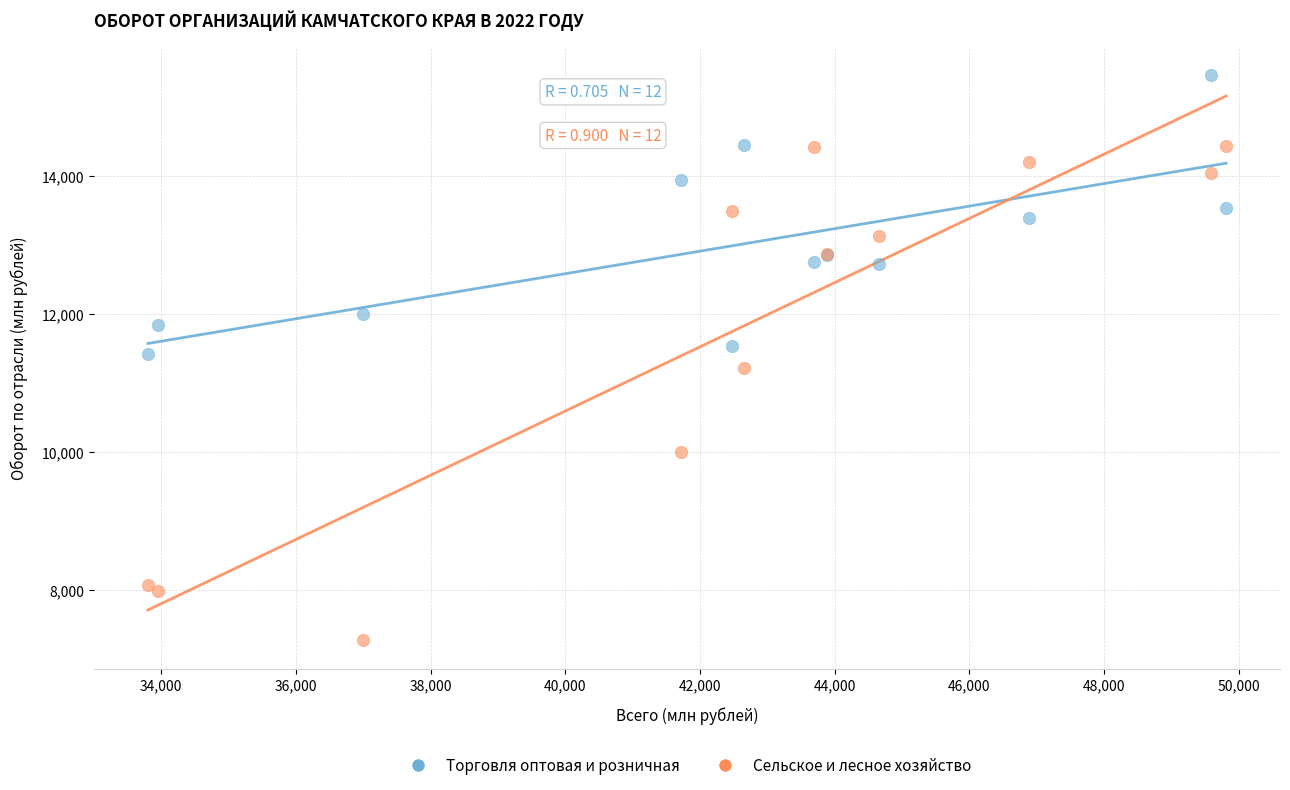

Which series contains the lowest Y value?

Сельское и лесное хозяйство